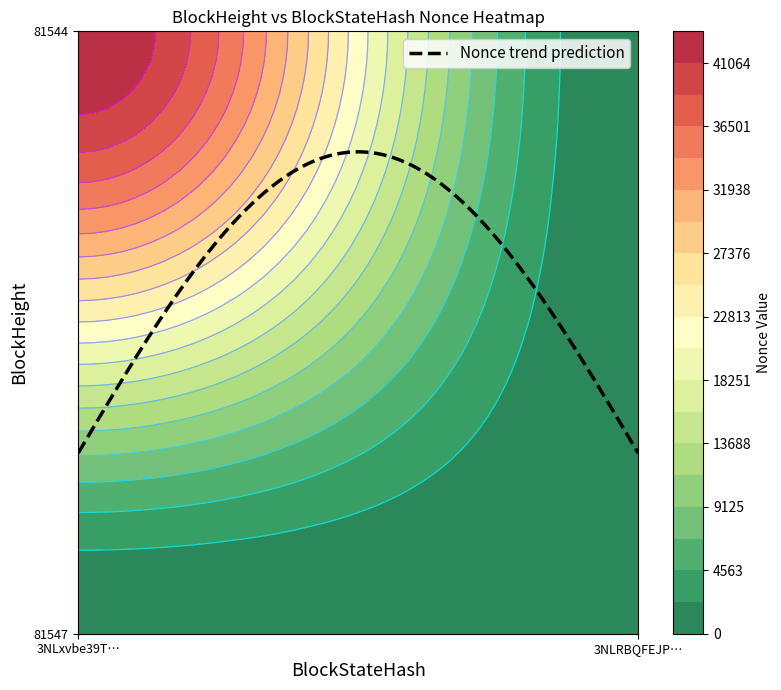

The 81547 series shows -15170 at 0. True or false?

False